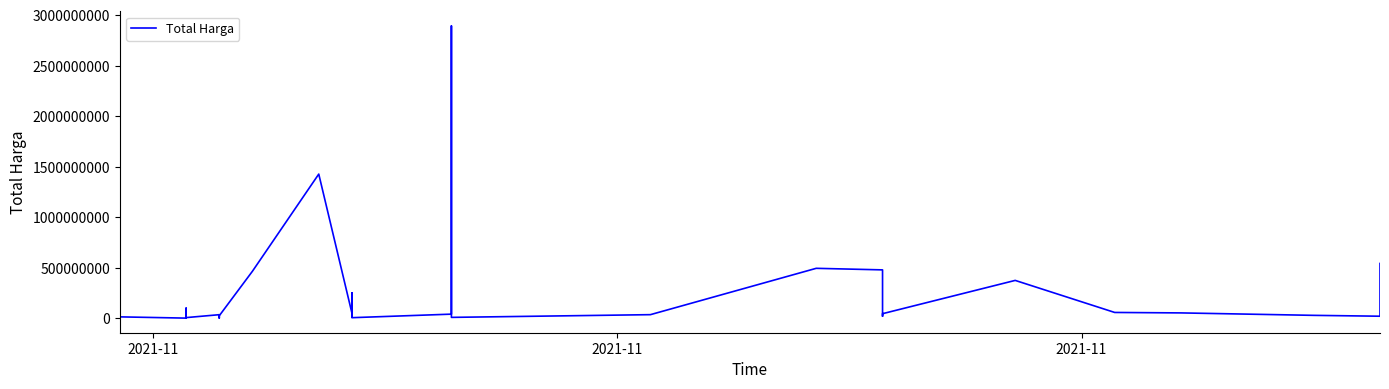

What is the value of the 11th point from the left?

34000000